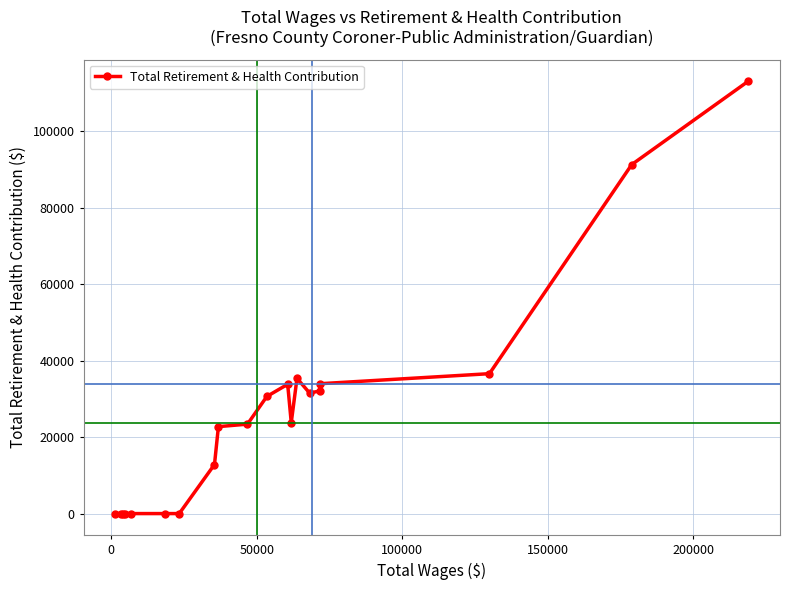

What is the greatest value displayed?

113078